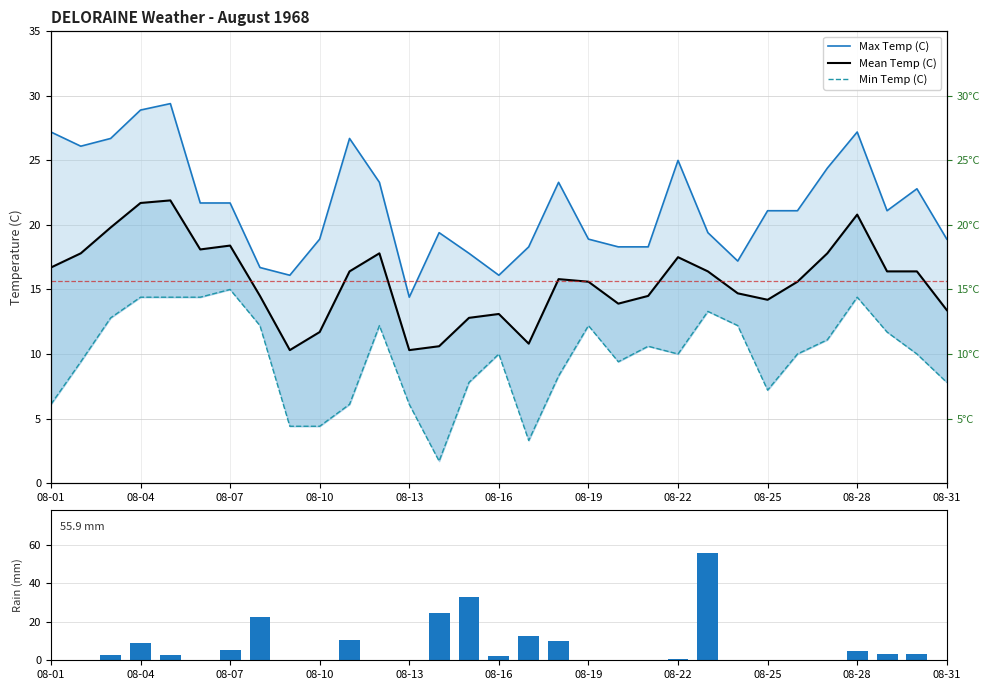

At which label does Total Rain (mm) reach its minimum?

08-01